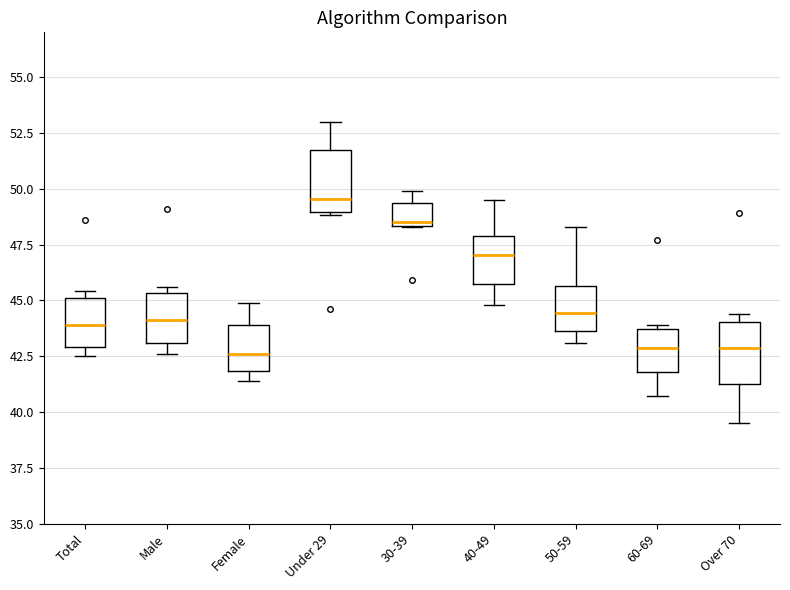

Where does the median line of the box for Total sit on the y-axis? The values are not printed on the chart, so give them approximately, as read against the axis.

44.0